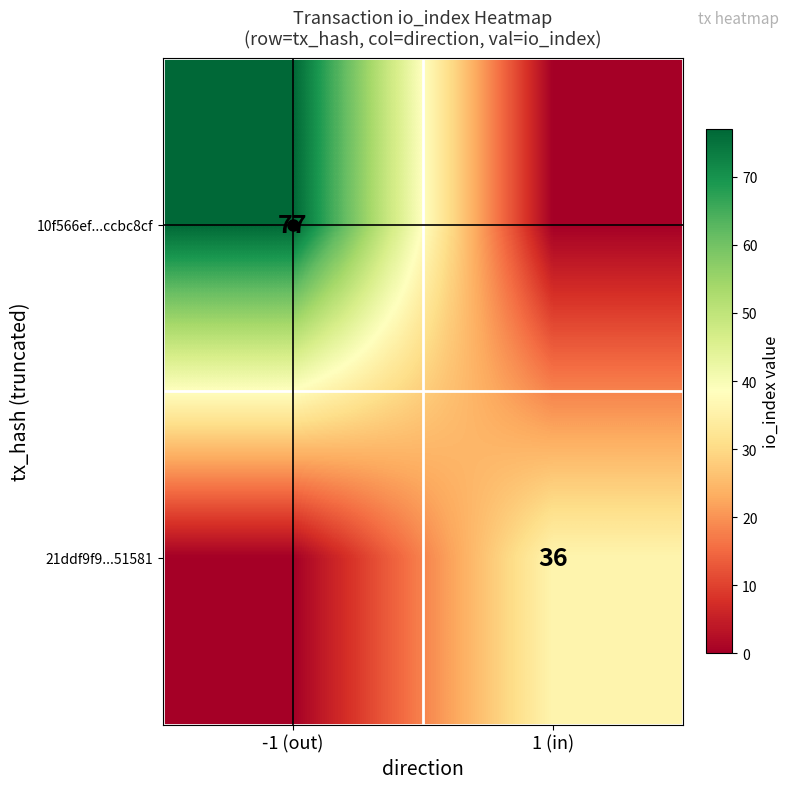

The value of 10f566ef...ccbc8cf at -1 (out) is 77. True or false?

True